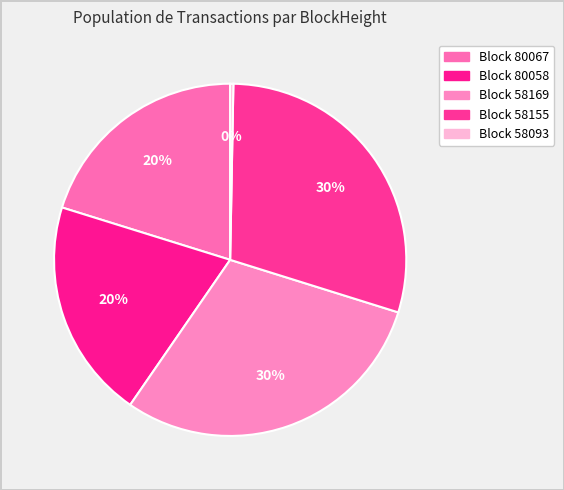

How many slices are in this pie chart?

5